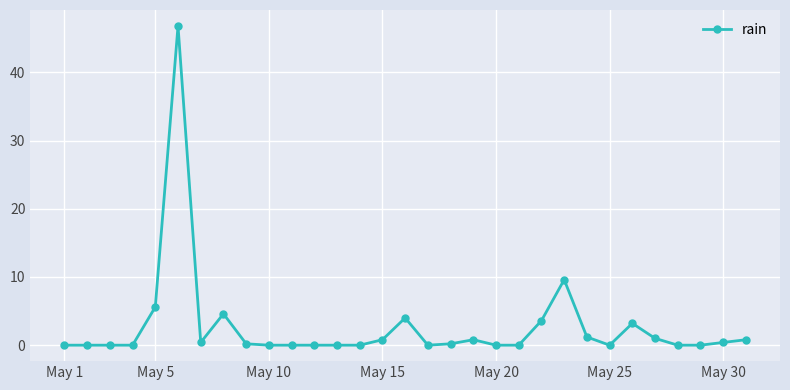

True or false: the data has more than 0 interior local peaks.

True